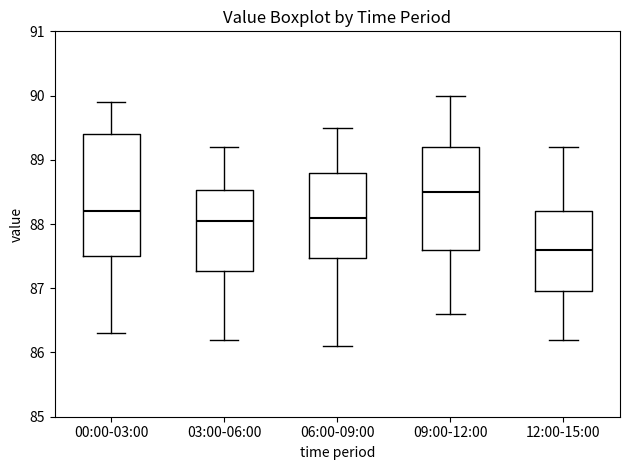

Which box is the tallest, from its lower edge to its upper edge?

00:00-03:00